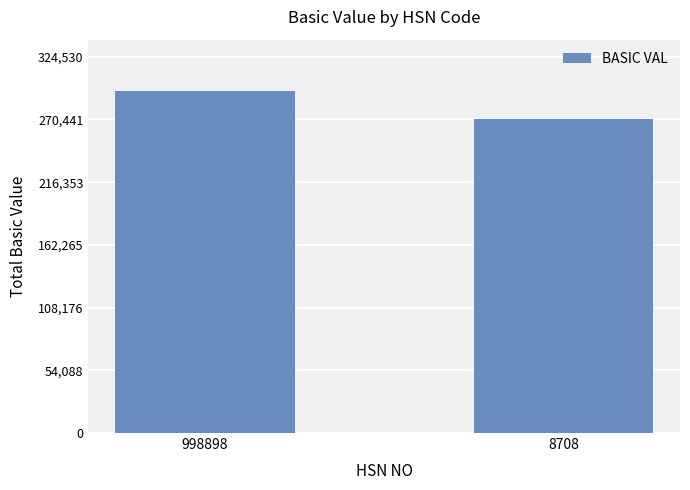

How many bars are there in total?

2